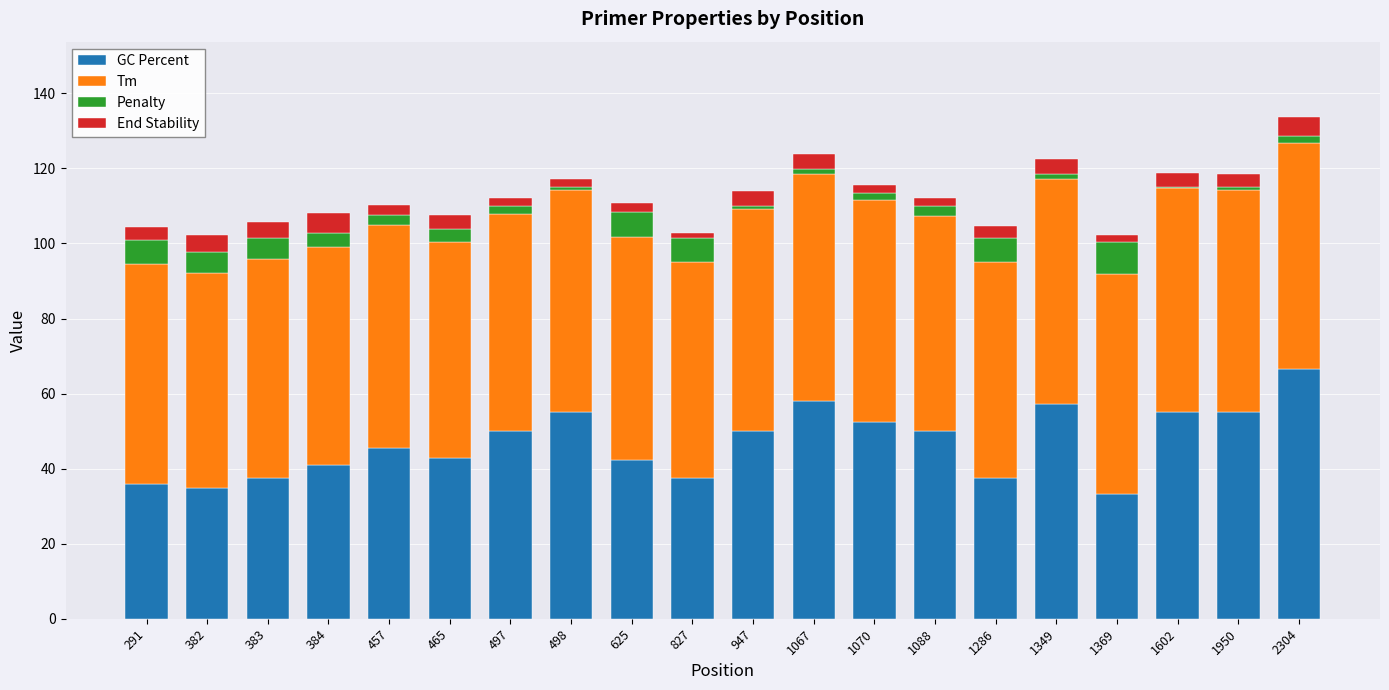

What is the maximum value for GC Percent?

66.7